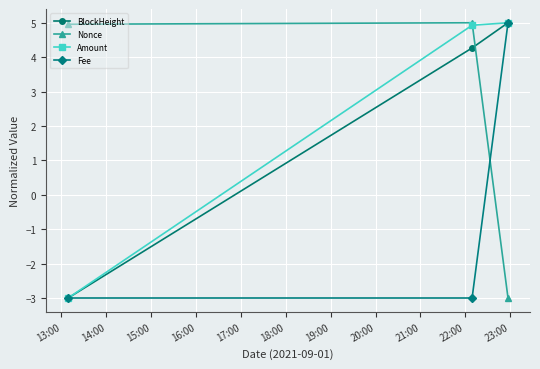

At how many categories does at least one series exceed 3?

3